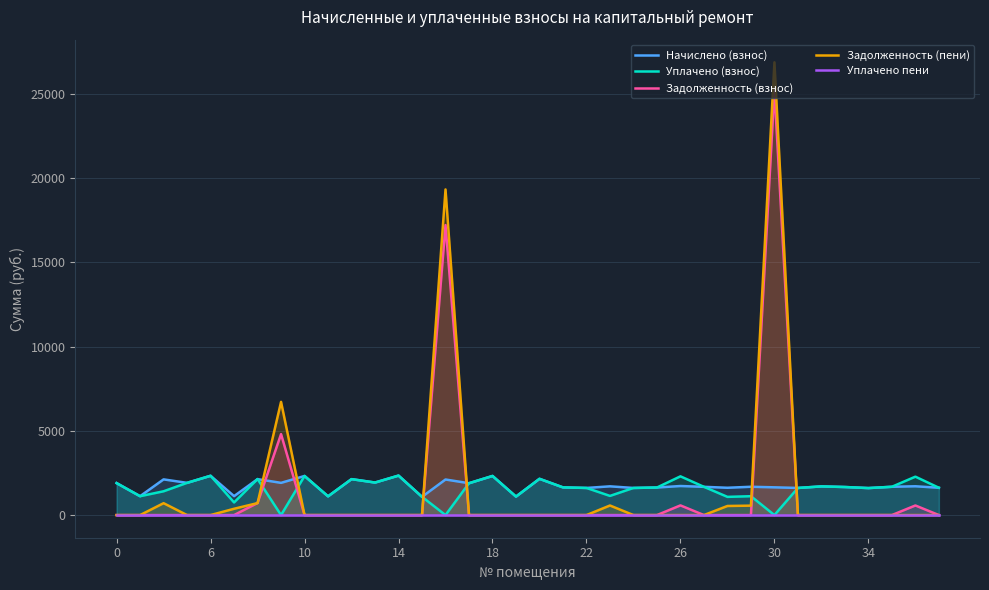

Which series ends up on top after the final intersection of Уплачено (взнос) and Задолженность (пени)?

Уплачено (взнос)